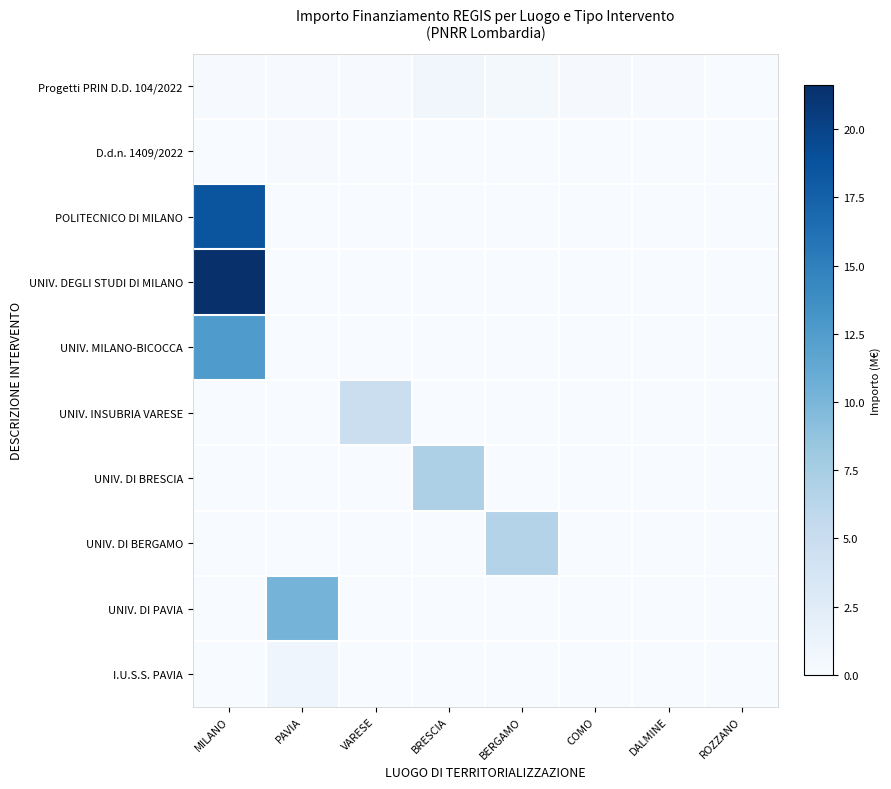

Reading right to left, what are all the values shown in this chart?

Progetti PRIN D.D. 104/2022: ROZZANO=0.1	DALMINE=0.1	COMO=0.2	BERGAMO=0.4	BRESCIA=0.7	VARESE=0.1	PAVIA=0.1	MILANO=0.1
D.d.n. 1409/2022: ROZZANO=0.0	DALMINE=0.0	COMO=0.0	BERGAMO=0.0	BRESCIA=0.0	VARESE=0.0	PAVIA=0.1	MILANO=0.0
POLITECNICO DI MILANO: ROZZANO=0.0	DALMINE=0.0	COMO=0.0	BERGAMO=0.0	BRESCIA=0.0	VARESE=0.0	PAVIA=0.0	MILANO=18.6
UNIV. DEGLI STUDI DI MILANO: ROZZANO=0.0	DALMINE=0.0	COMO=0.0	BERGAMO=0.0	BRESCIA=0.0	VARESE=0.0	PAVIA=0.0	MILANO=21.6
UNIV. MILANO-BICOCCA: ROZZANO=0.0	DALMINE=0.0	COMO=0.0	BERGAMO=0.0	BRESCIA=0.0	VARESE=0.0	PAVIA=0.0	MILANO=12.6
UNIV. INSUBRIA VARESE: ROZZANO=0.0	DALMINE=0.0	COMO=0.0	BERGAMO=0.0	BRESCIA=0.0	VARESE=4.9	PAVIA=0.0	MILANO=0.0
UNIV. DI BRESCIA: ROZZANO=0.0	DALMINE=0.0	COMO=0.0	BERGAMO=0.0	BRESCIA=7.0	VARESE=0.0	PAVIA=0.0	MILANO=0.0
UNIV. DI BERGAMO: ROZZANO=0.0	DALMINE=0.0	COMO=0.0	BERGAMO=6.7	BRESCIA=0.0	VARESE=0.0	PAVIA=0.0	MILANO=0.0
UNIV. DI PAVIA: ROZZANO=0.0	DALMINE=0.0	COMO=0.0	BERGAMO=0.0	BRESCIA=0.0	VARESE=0.0	PAVIA=10.3	MILANO=0.0
I.U.S.S. PAVIA: ROZZANO=0.0	DALMINE=0.0	COMO=0.0	BERGAMO=0.0	BRESCIA=0.0	VARESE=0.0	PAVIA=0.9	MILANO=0.0